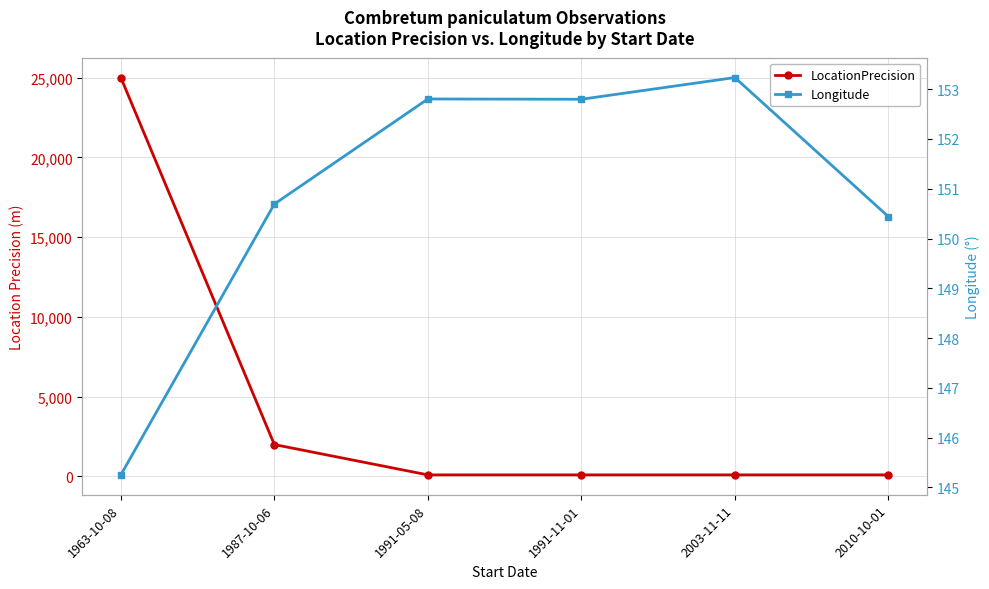

Which series changed the most between 1991-05-08 and 1991-11-01?

Longitude